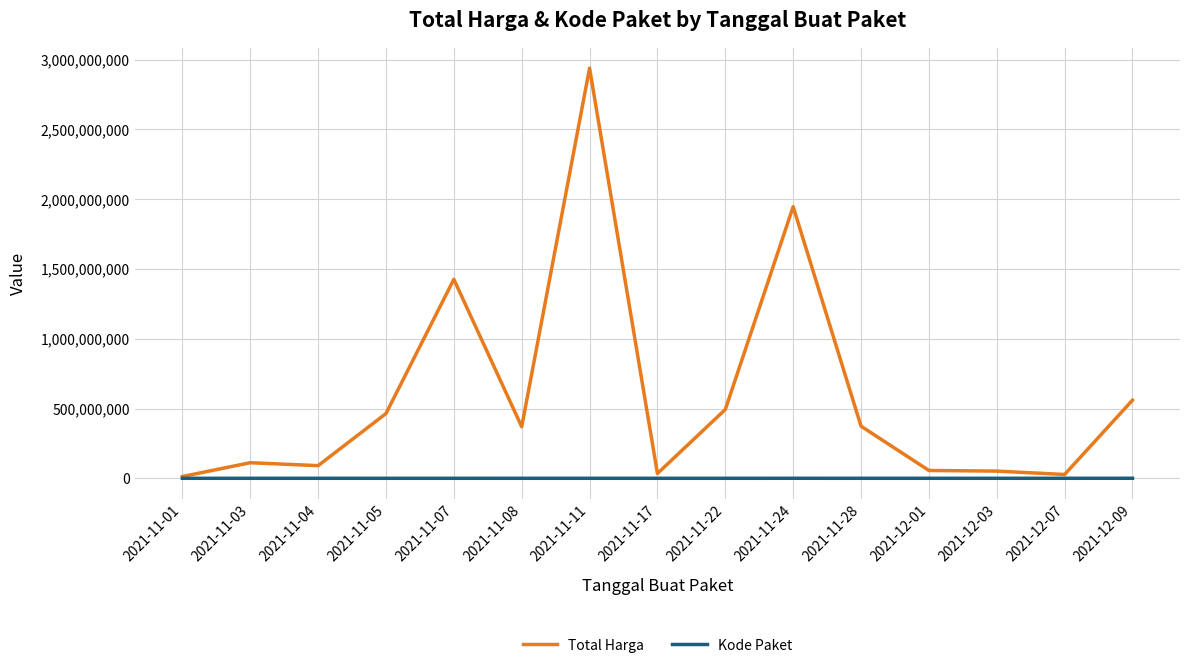

What is the difference between the maximum and second lowest values in the Kode Paket series?

264041